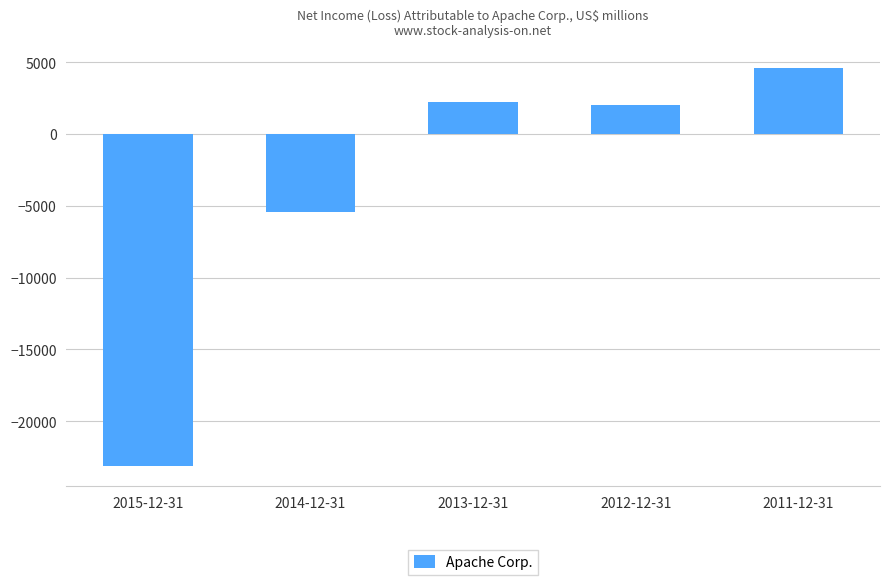

Which label corresponds to the largest value in the chart?

2011-12-31